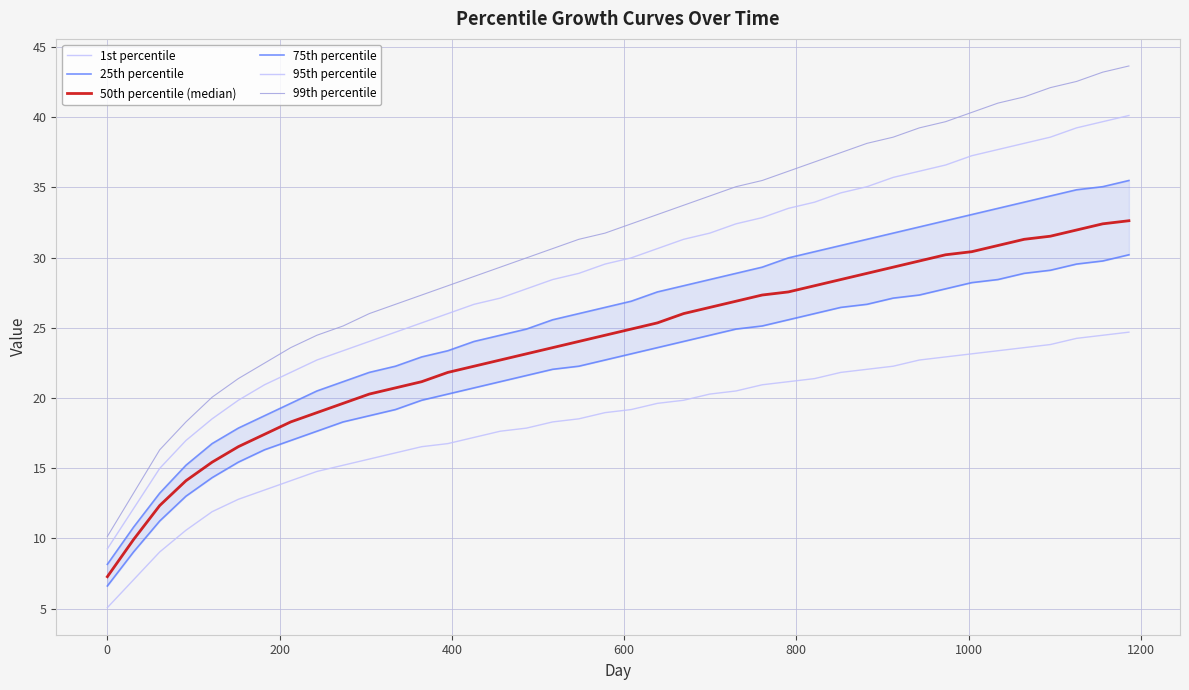

How many lines are shown in the chart?

6